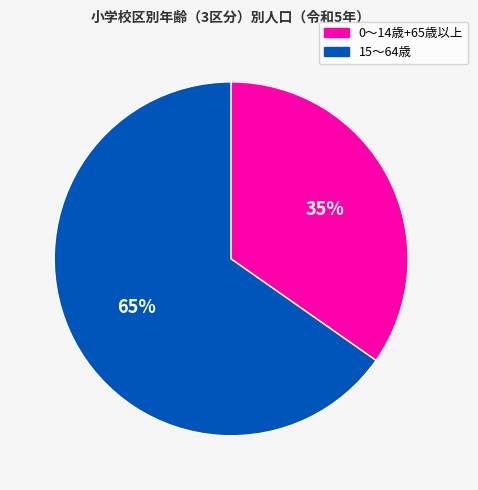

Does any single category account for the majority?

Yes